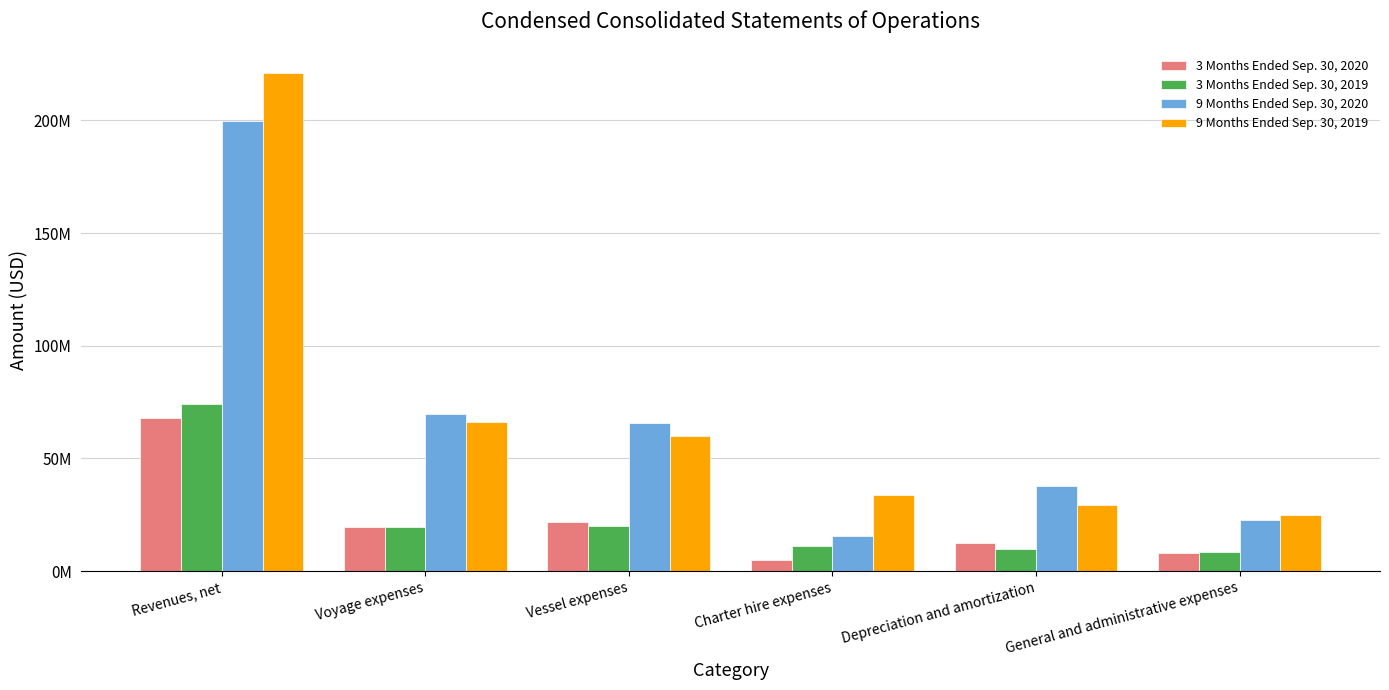

What position from the right is General and administrative expenses?

1